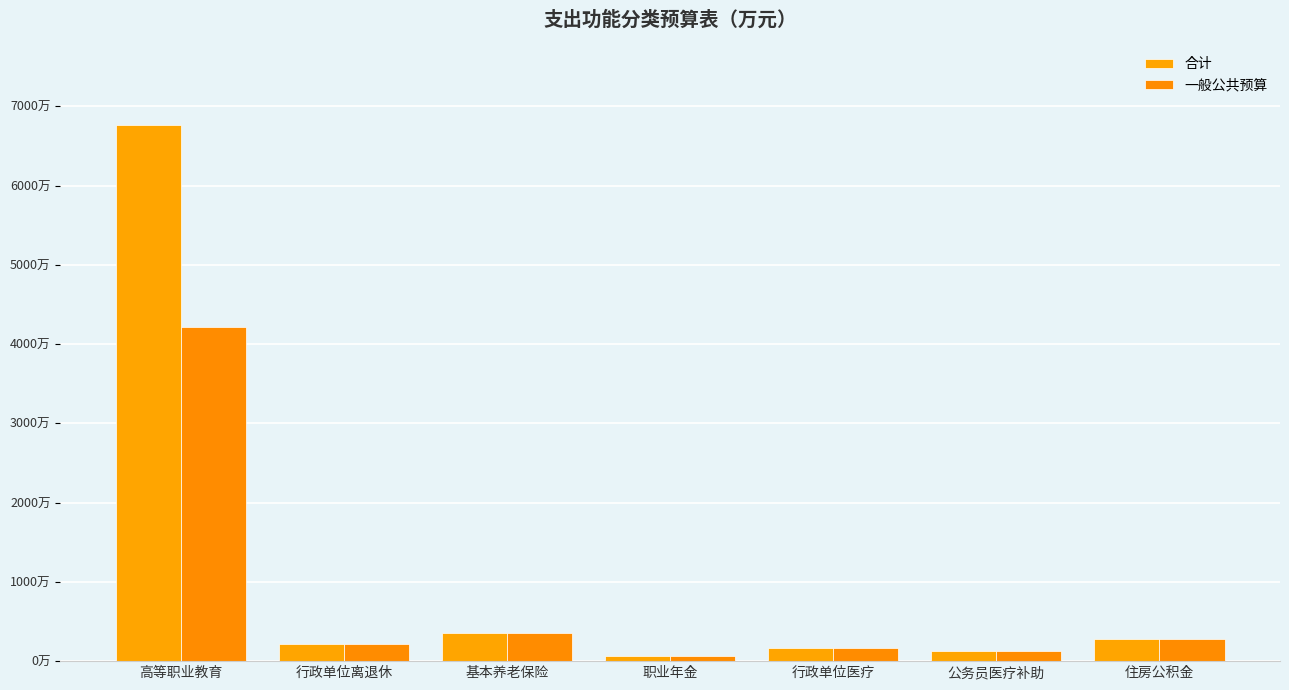

Does the chart contain any negative values?

No